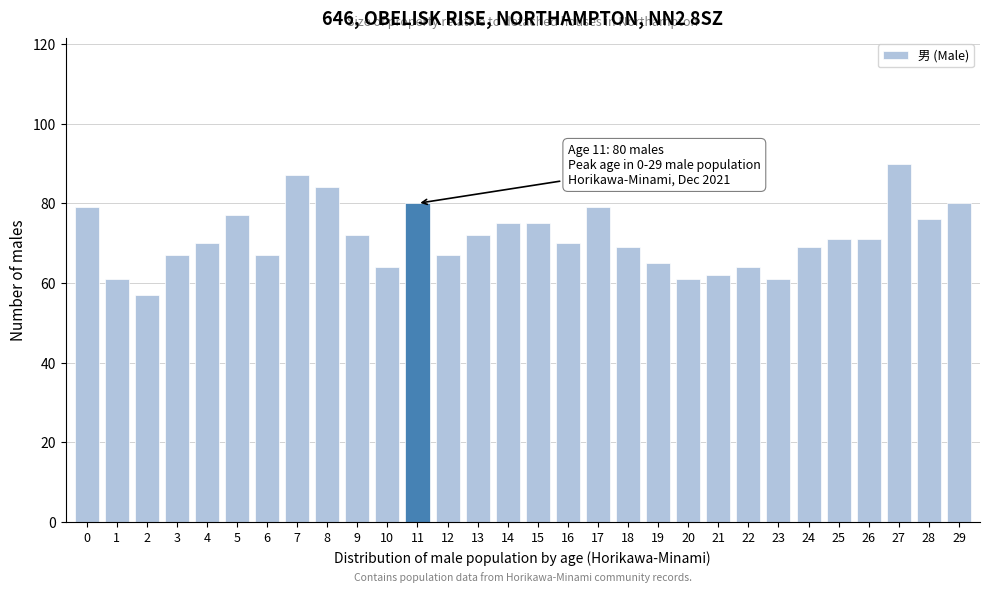

Reading left to right, transcribe all the data shown in this chart.

0=79	1=61	2=57	3=67	4=70	5=77	6=67	7=87	8=84	9=72	10=64	11=80	12=67	13=72	14=75	15=75	16=70	17=79	18=69	19=65	20=61	21=62	22=64	23=61	24=69	25=71	26=71	27=90	28=76	29=80